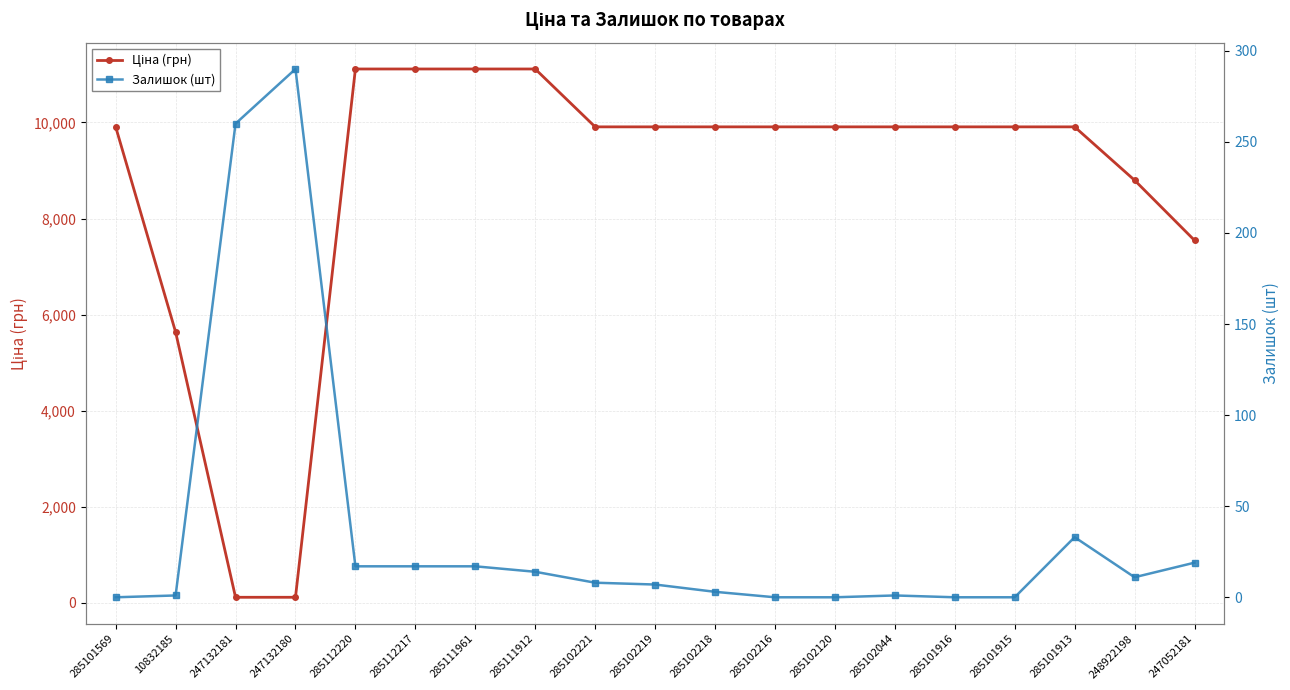

True or false: Ціна (грн) has more than 0 points higher than both neighbors.

False